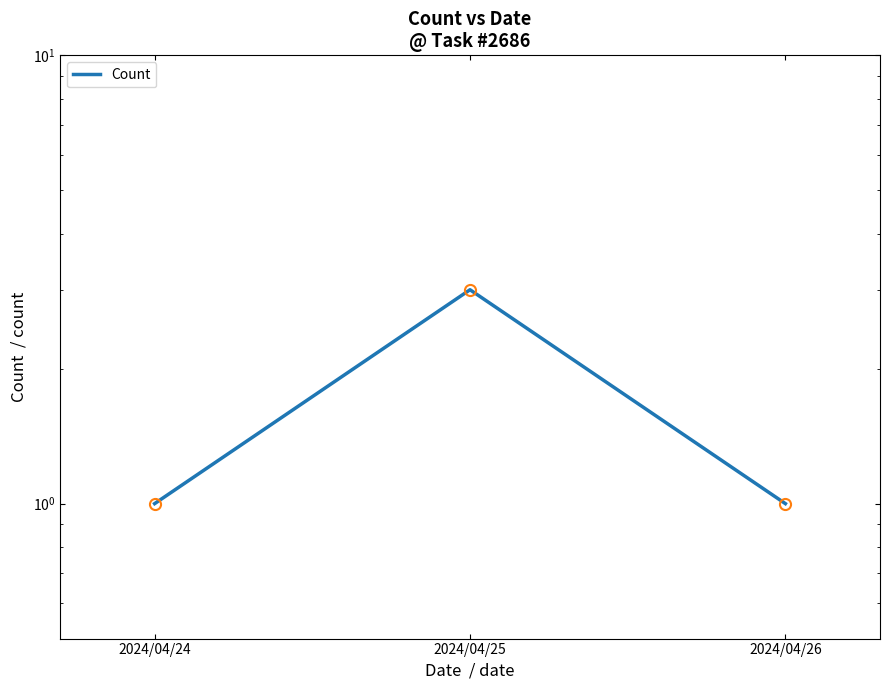

Which category has the highest value across all series?

2024/04/25